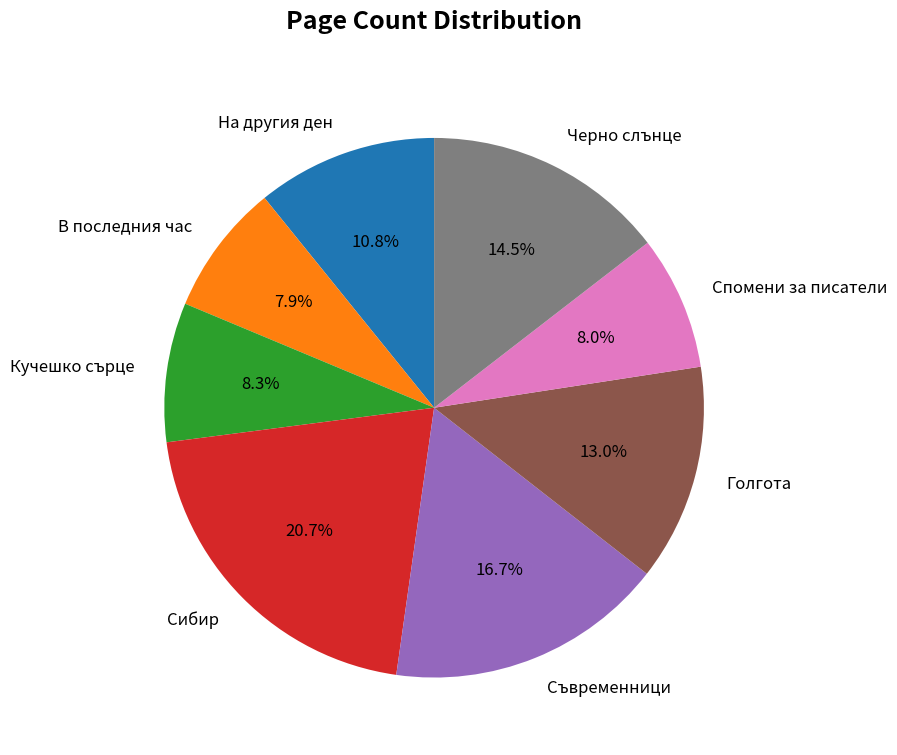

Is Голгота the majority of the pie?

No